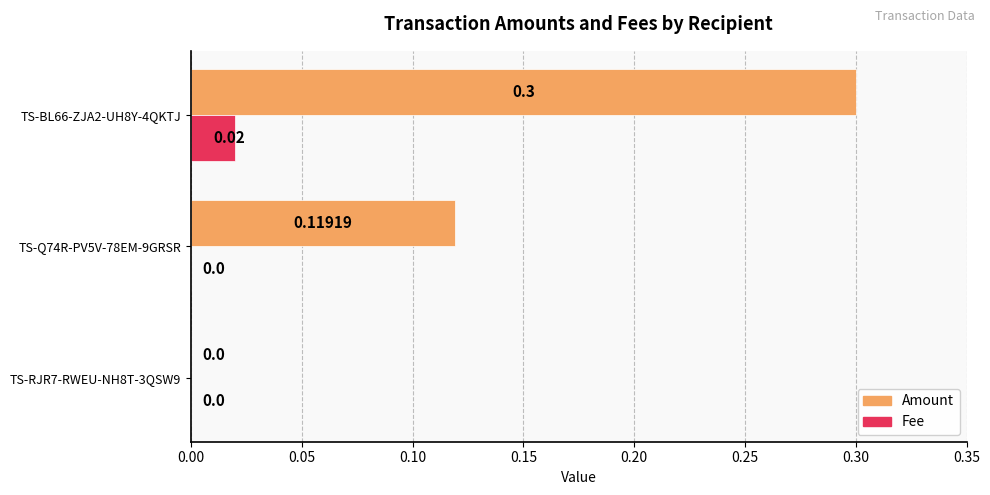

How many Amount values are between 0 and 1?

3